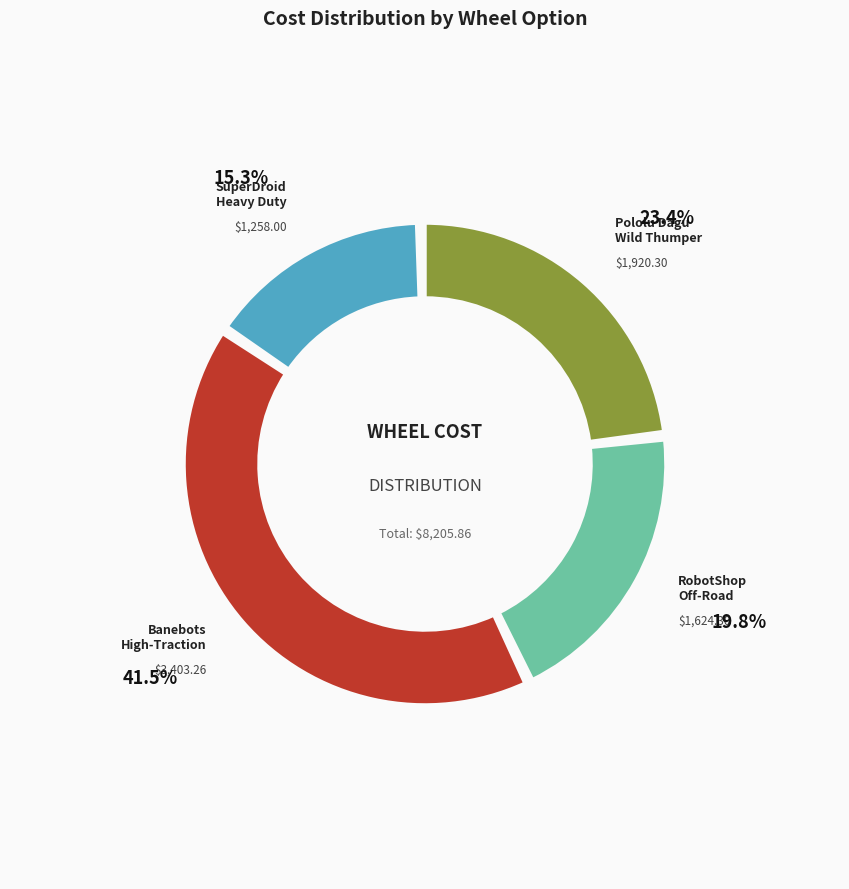

Combined, do Pololu Dagu Wild Thumper Wheels and SuperDroid Robots Heavy Duty Wheels account for over 50%?

No